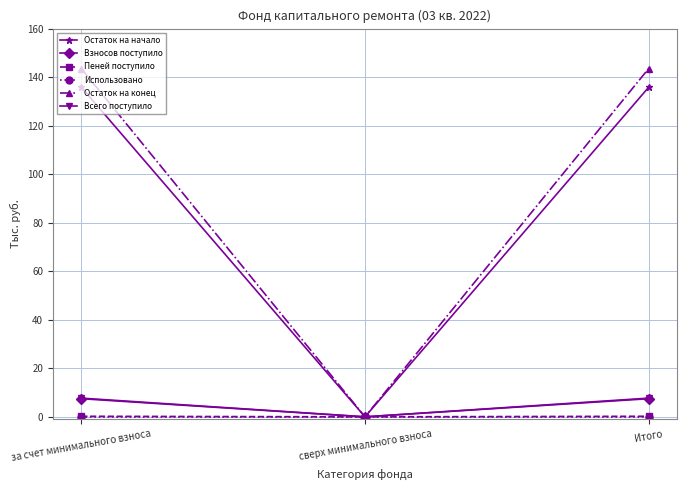

What is the total value across all series at Итого?

294.8